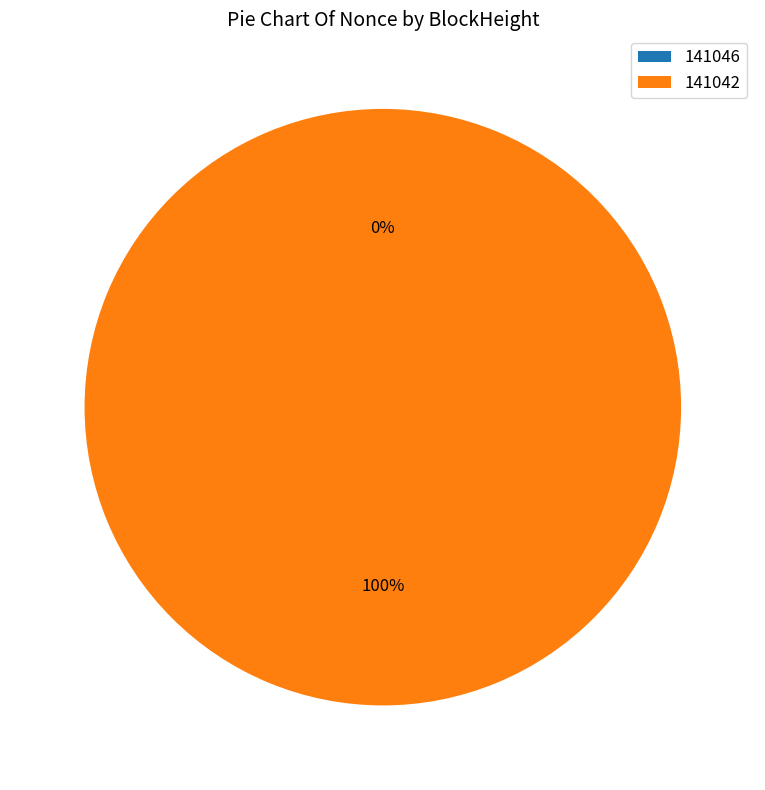

Which has a higher value, 141042 or 141046?

141042